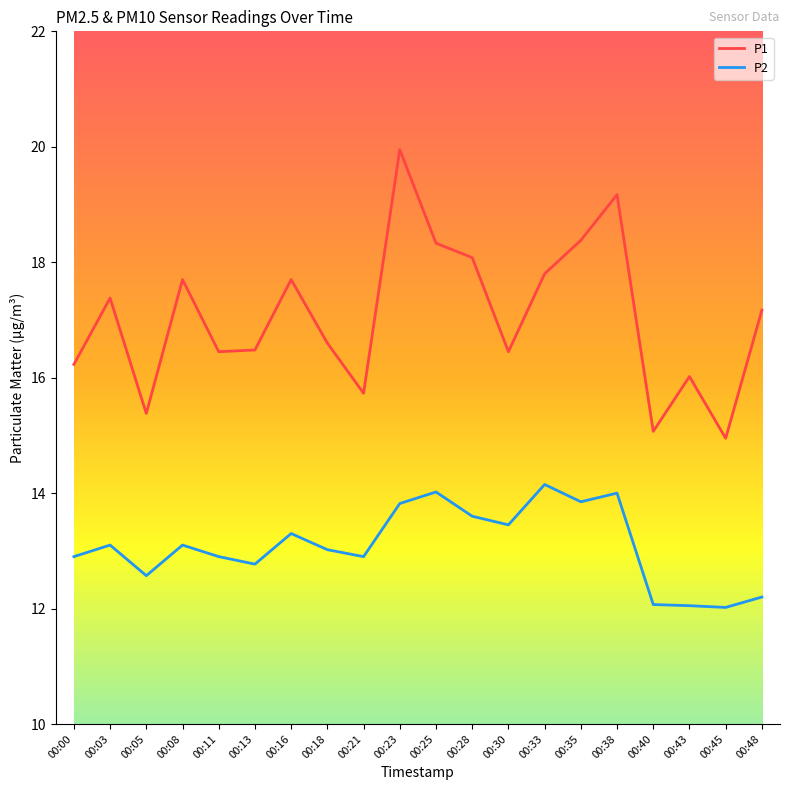

What are all the series names shown in the legend?

P1, P2